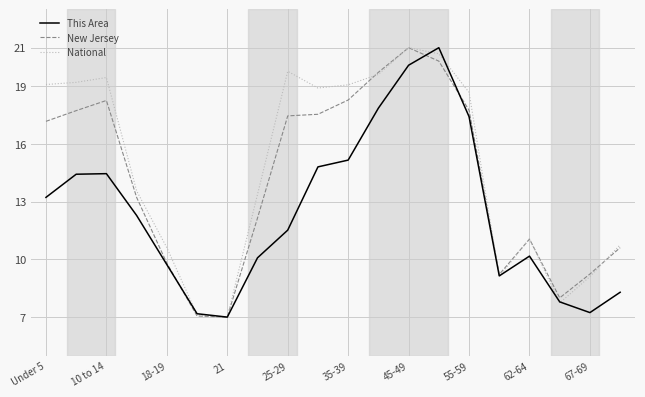

Rank the series by their average value, from highest to lowest.

National, New Jersey, This Area